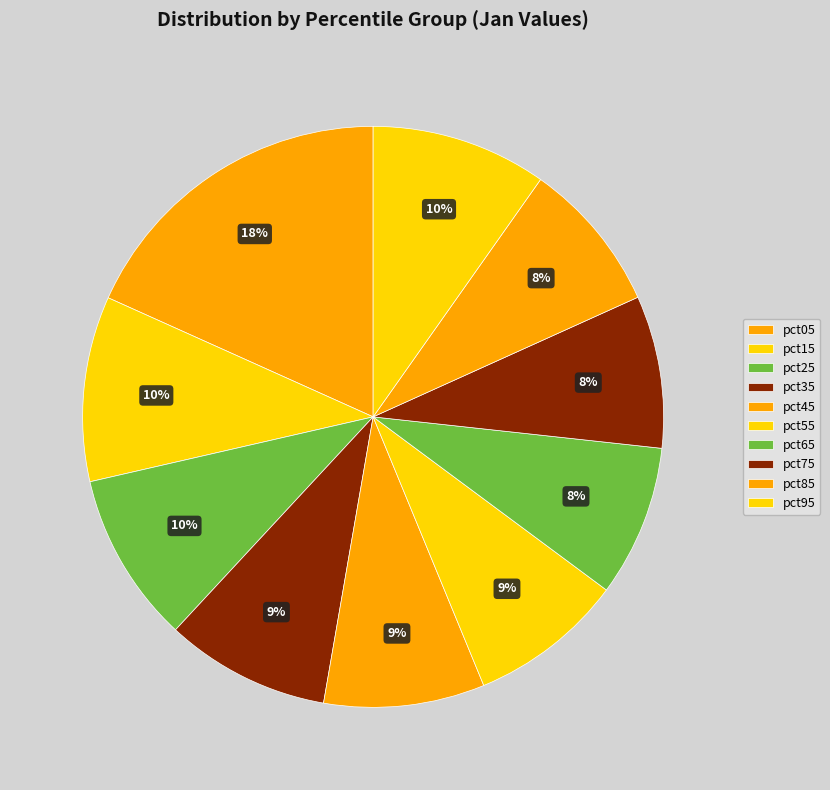

How many segments does this pie chart have?

10